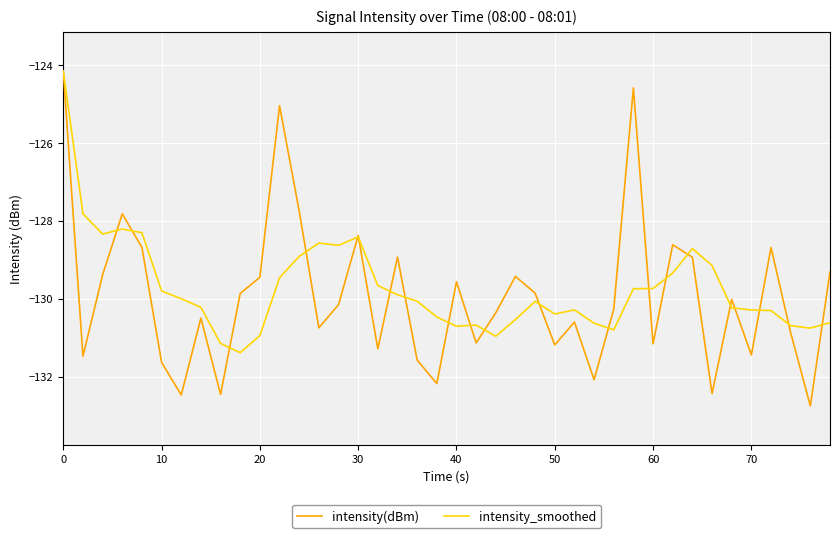

Which series has the widest spread of values?

intensity(dBm)